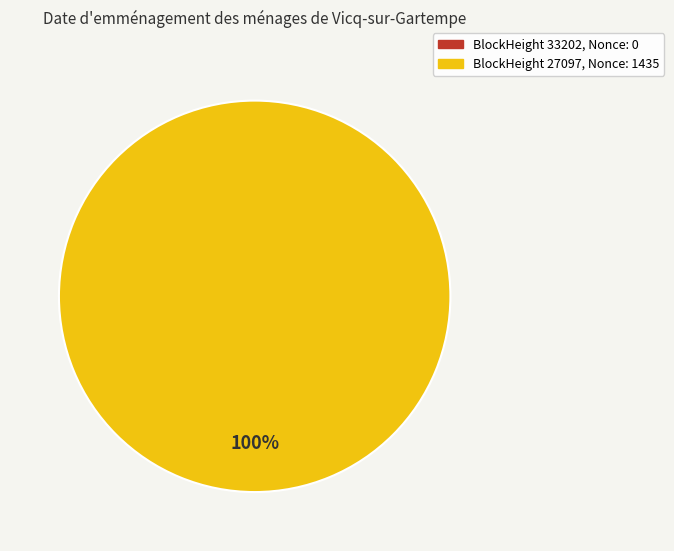

Do 27097 and 33202 together represent more than half of the pie?

Yes